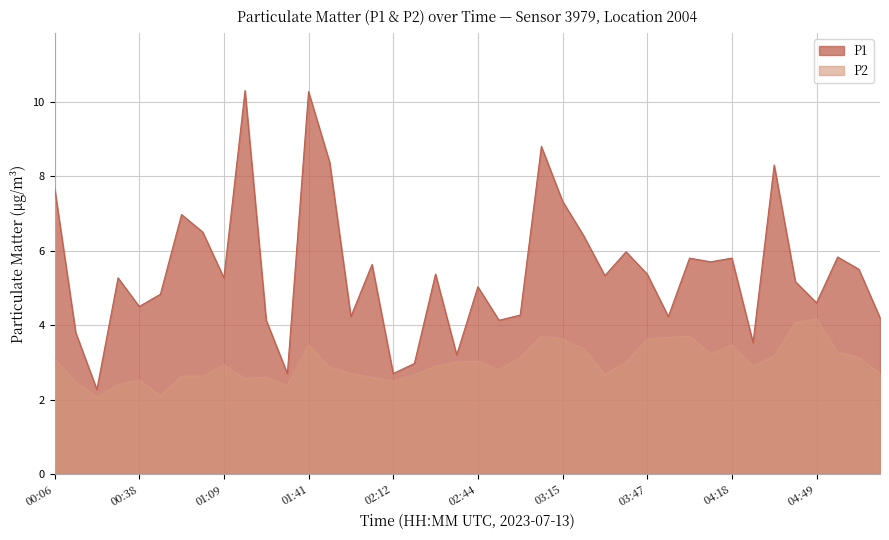

The P2 series shows 2.6 at 01:01. True or false?

True